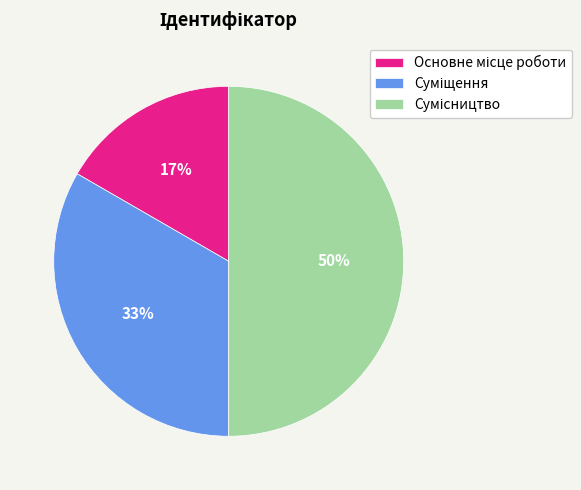

To the nearest percent, what is the average slice percentage?

33%